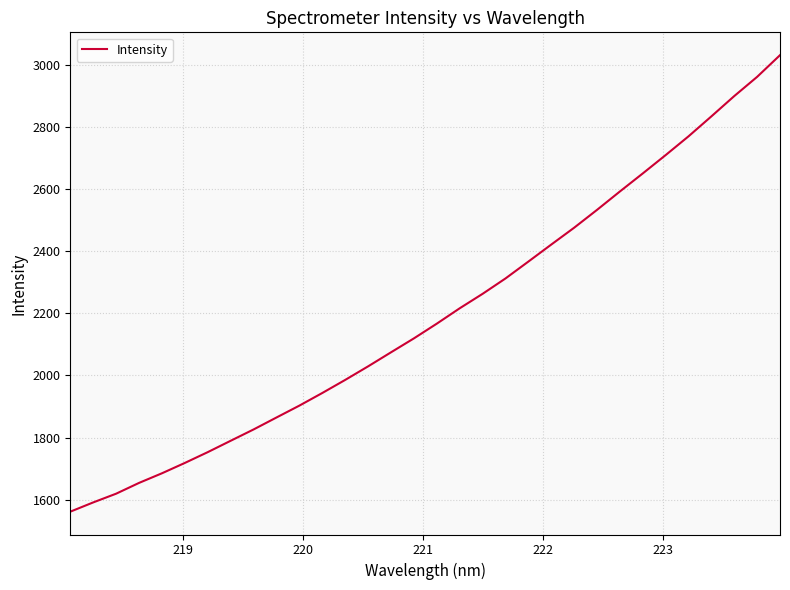

What is the greatest value displayed?

3031.2